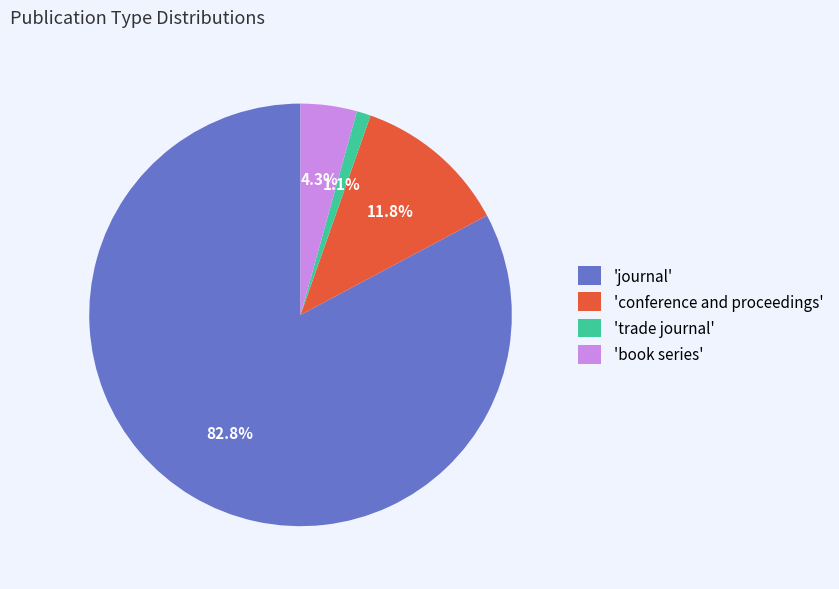

Which slice is the largest?

'journal'